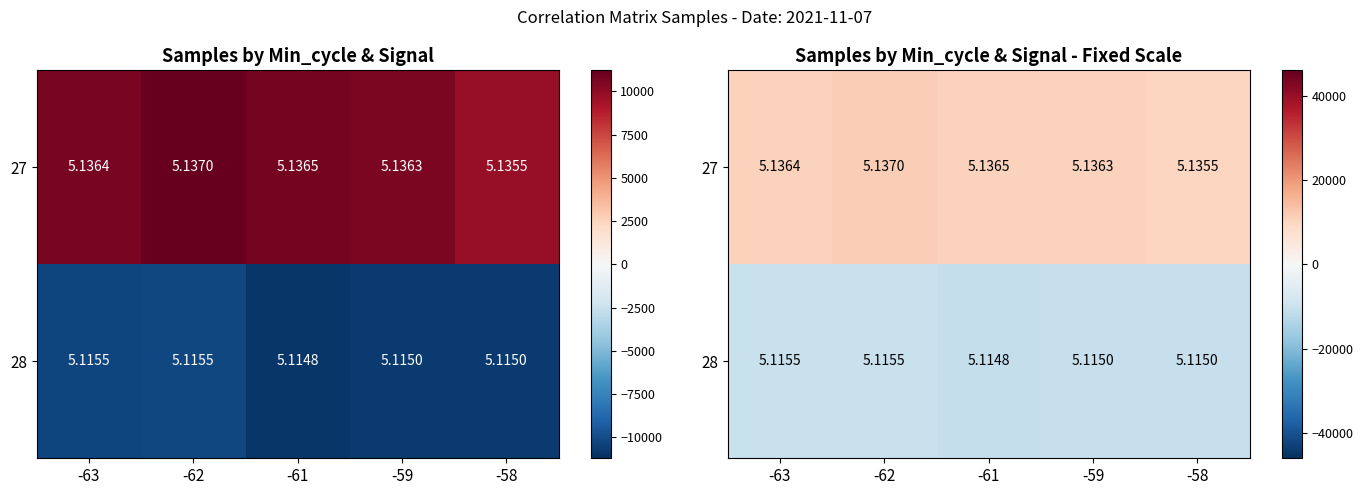

Between -63 and -58, which series saw the biggest shift?

27